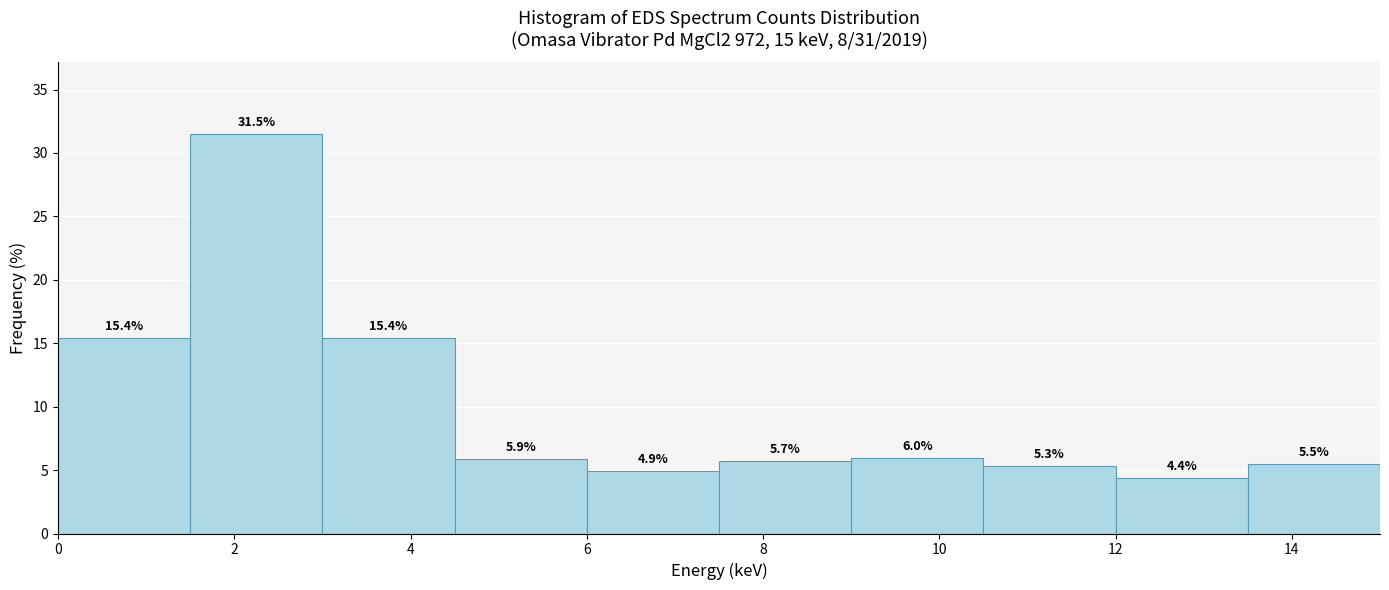

Reading left to right, transcribe this chart: for each bar, give the range it covers on the x-axis and its height. The bar edges are not printed on the chart, so give them approximately, as read against the axis.

0.0 to 1.5: 15.4
1.5 to 3.0: 31.5
3.0 to 4.5: 15.4
4.5 to 6.0: 5.9
6.0 to 7.5: 4.9
7.5 to 9.0: 5.7
9.0 to 10.5: 6.0
10.5 to 12.0: 5.3
12.0 to 13.5: 4.4
13.5 to 15.0: 5.5